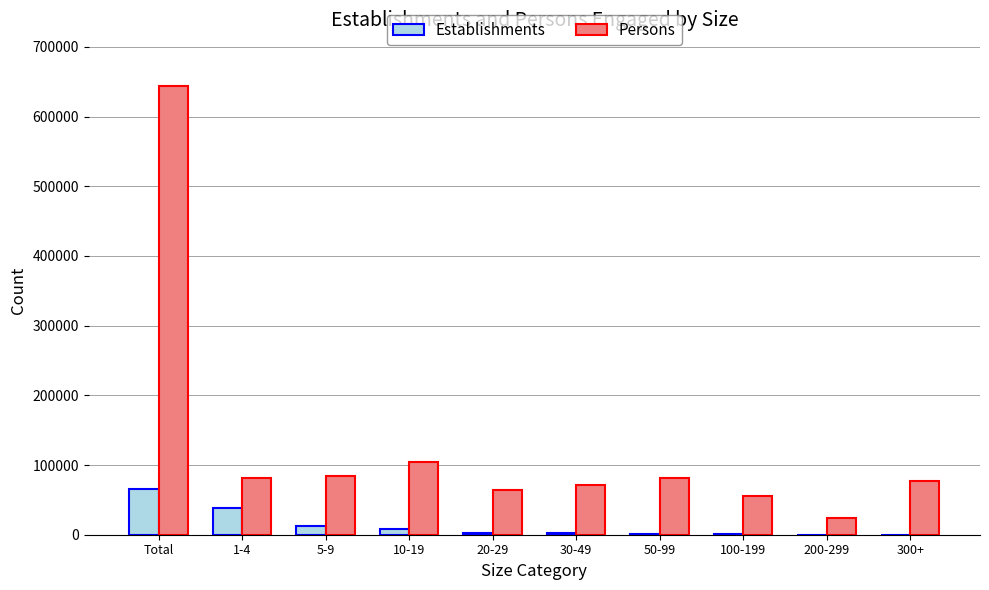

Where does the Establishments series first go above 2697?

Total